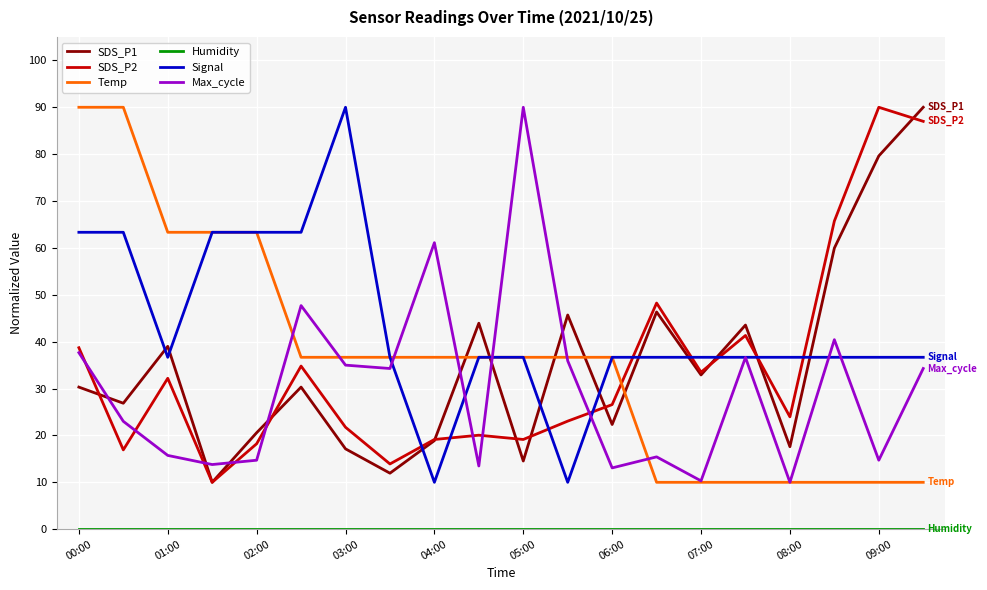

What is the lowest value of the Signal series?

10.0